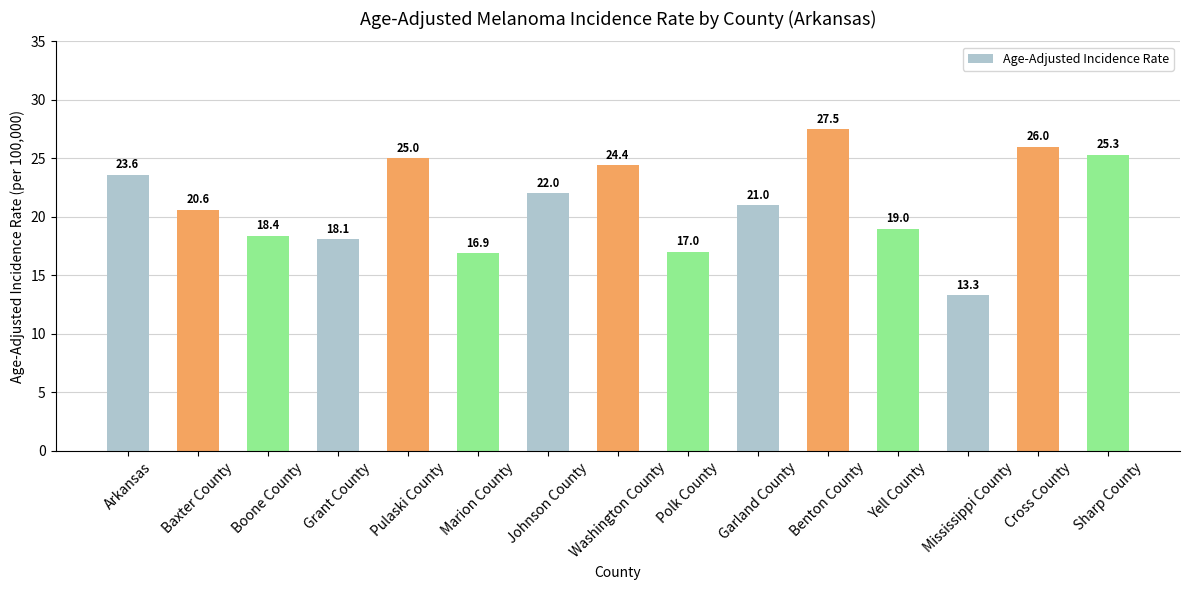

The chart shows a value of 24.4 at Washington County. True or false?

True